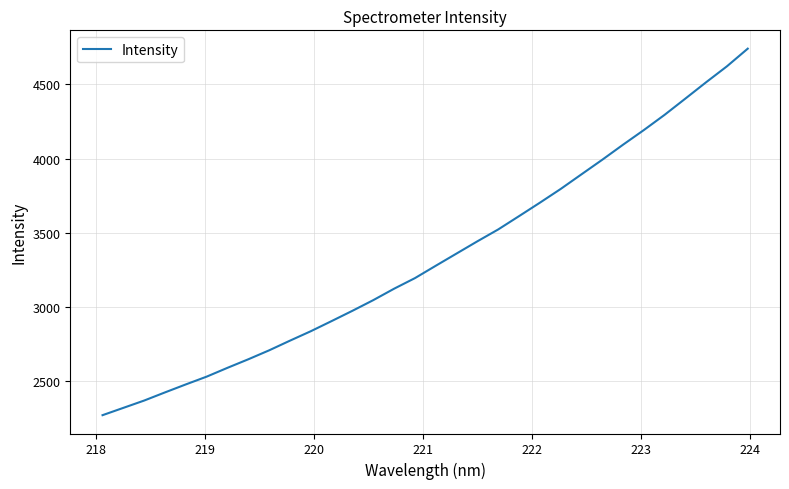

What is the smallest value displayed?

2268.7